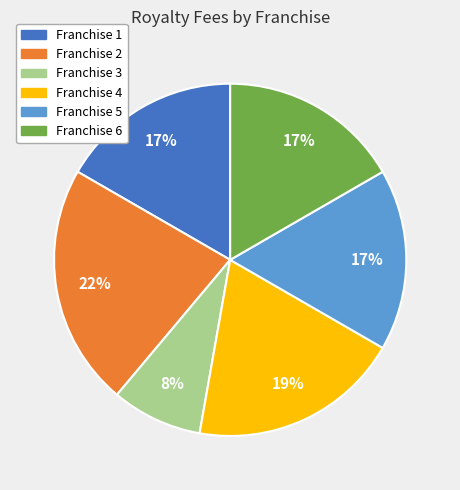

The Franchise 3 slice represents 8% of the pie. True or false?

True